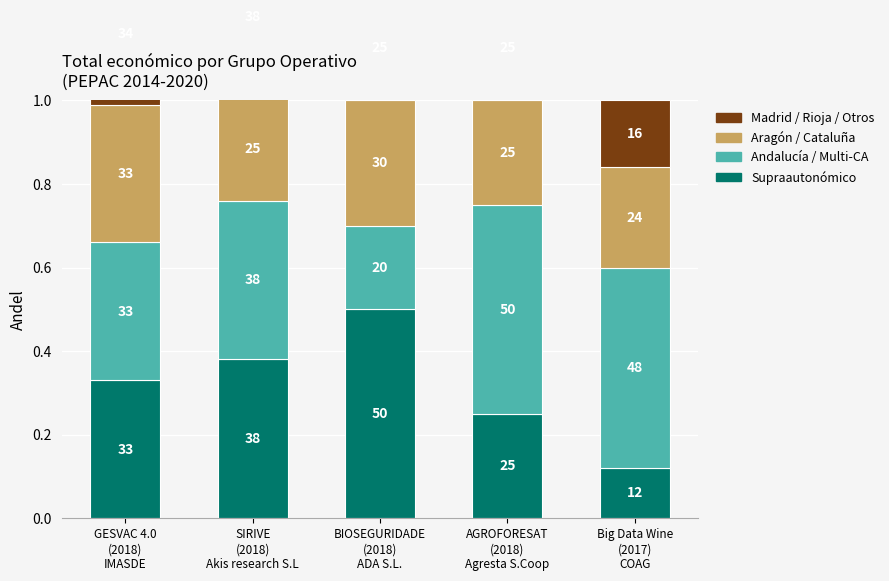

At which category is the sum across all series the highest?

SIRIVE
(2018)
Akis research S.L